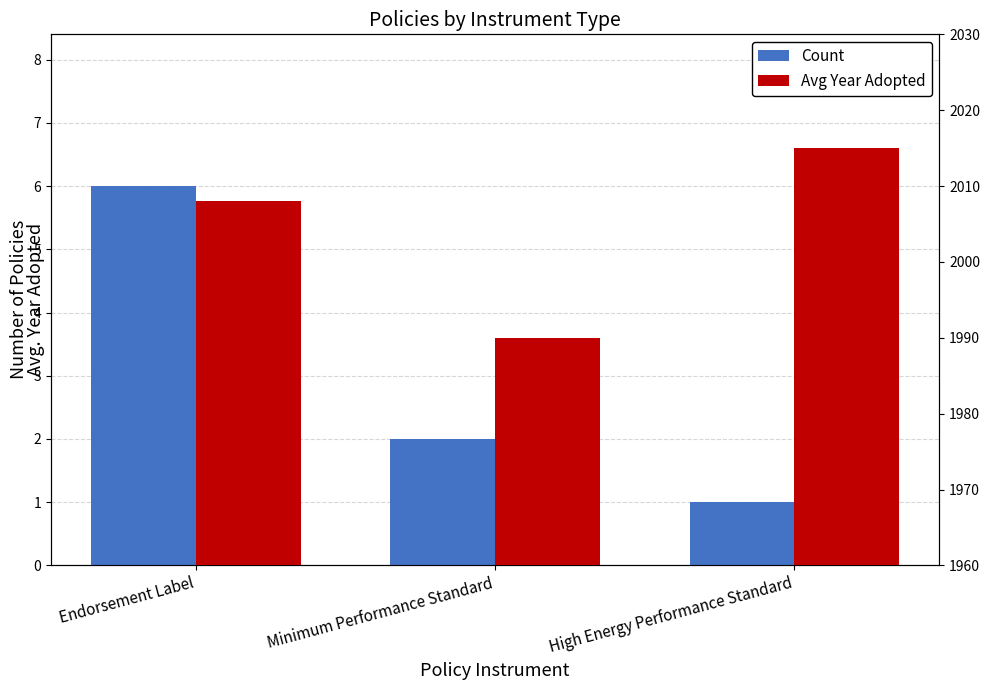

At which label is Avg Year Adopted closest to 2002?

Endorsement Label